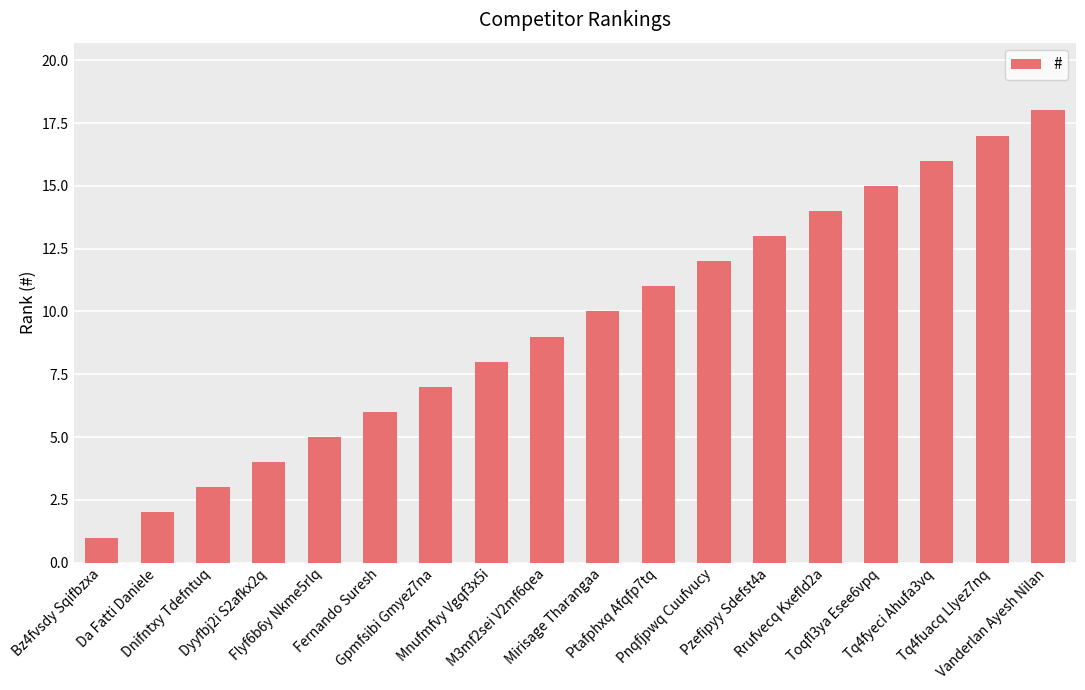

Does the chart contain any negative values?

No